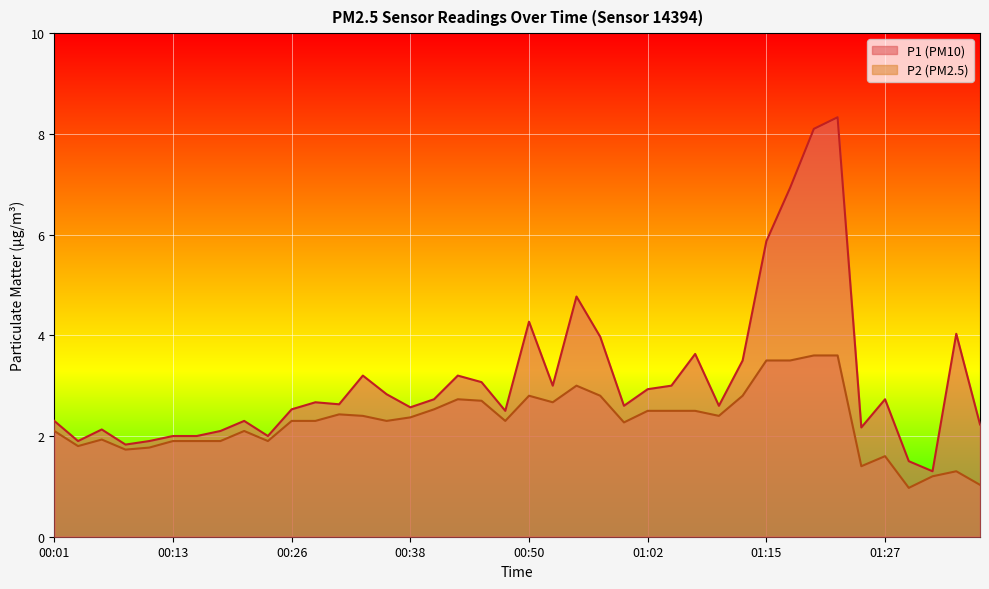

Which has a higher value, 01:15 or 00:11?

01:15